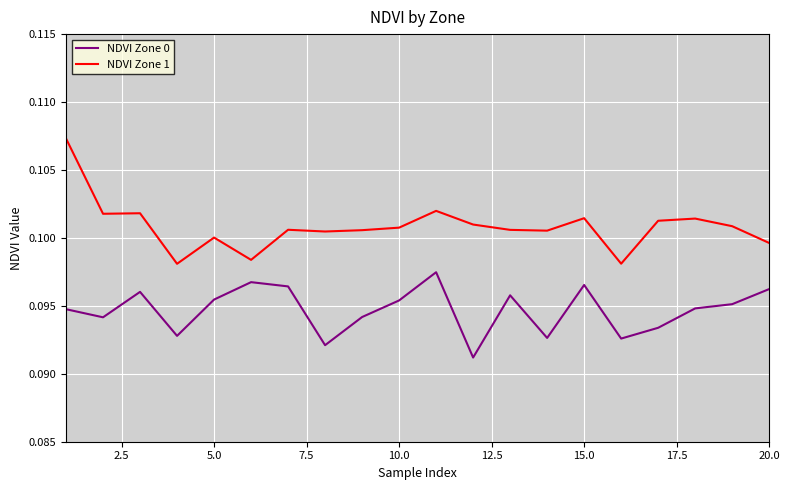

Which series has the widest spread of values?

NDVI Zone 1